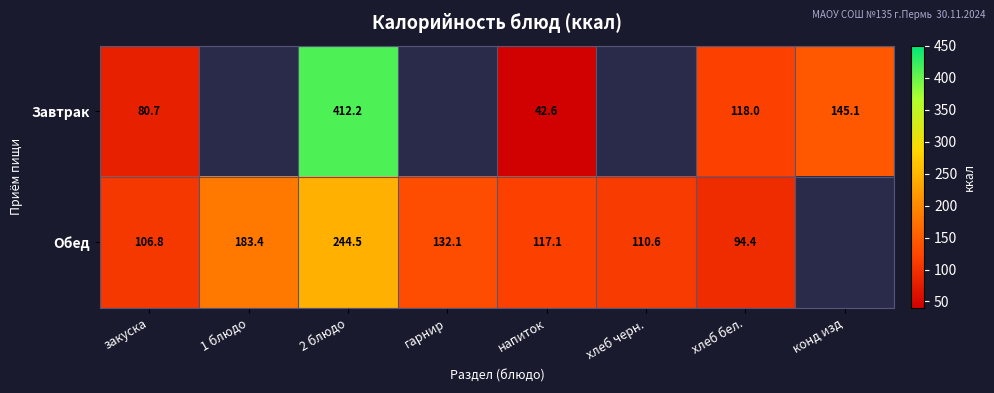

What is the total value across all series at закуска?

187.5